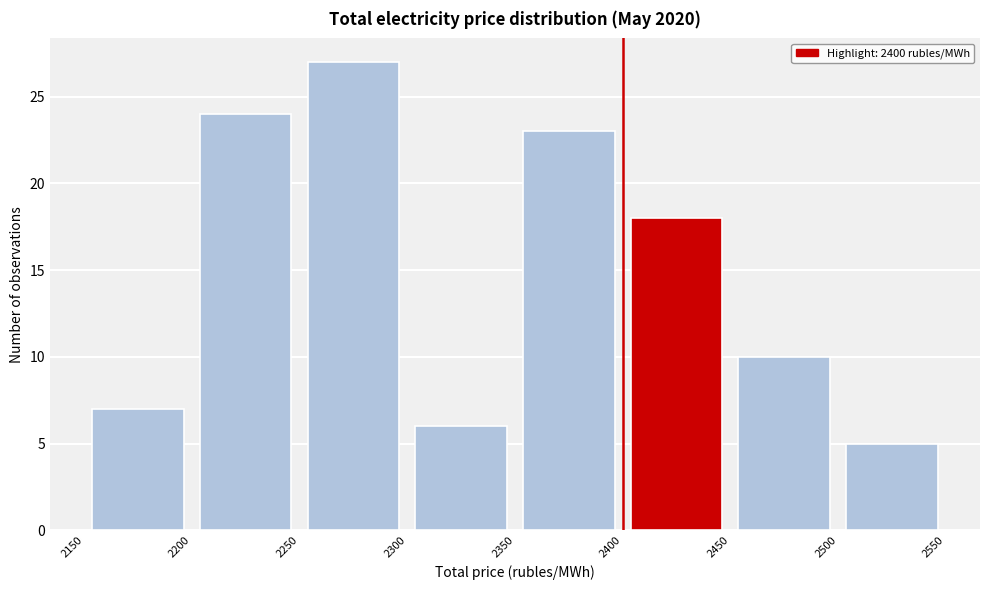

Reading left to right, list every bar in this chart as the range it spans on the x-axis followed by its height. The values are not printed on the chart, so give them approximately, as read against the axis.

2150 to 2200: 7
2200 to 2250: 24
2250 to 2300: 27
2300 to 2350: 6
2350 to 2400: 23
2400 to 2450: 18
2450 to 2500: 10
2500 to 2550: 5